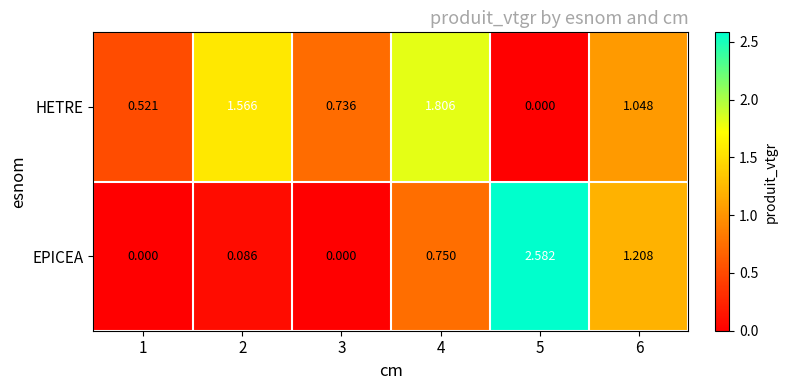

List the series in order of their peak value, lowest first.

HETRE, EPICEA